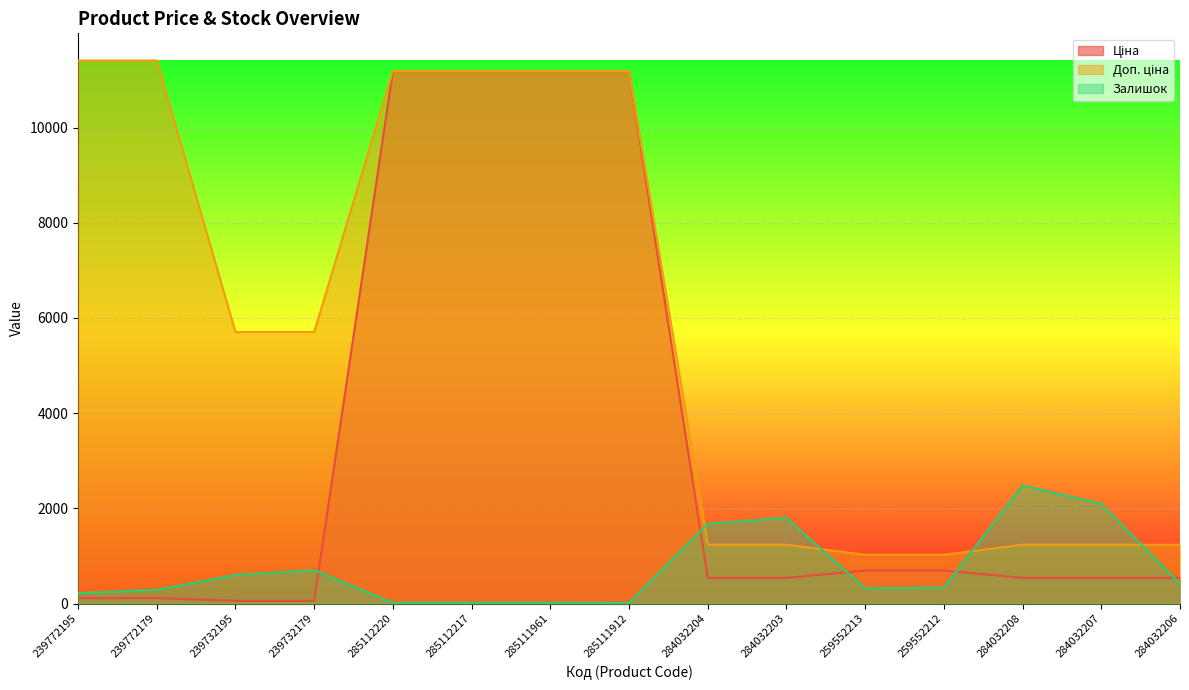

What is the sum of all Доп. ціна values?

87208.8